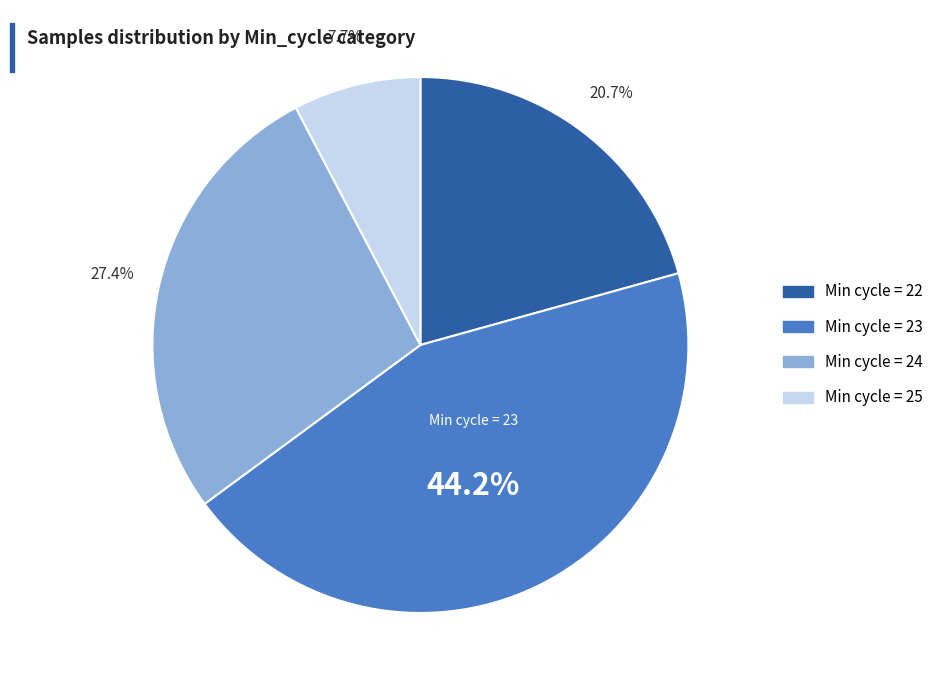

Is there a majority slice in this chart?

No